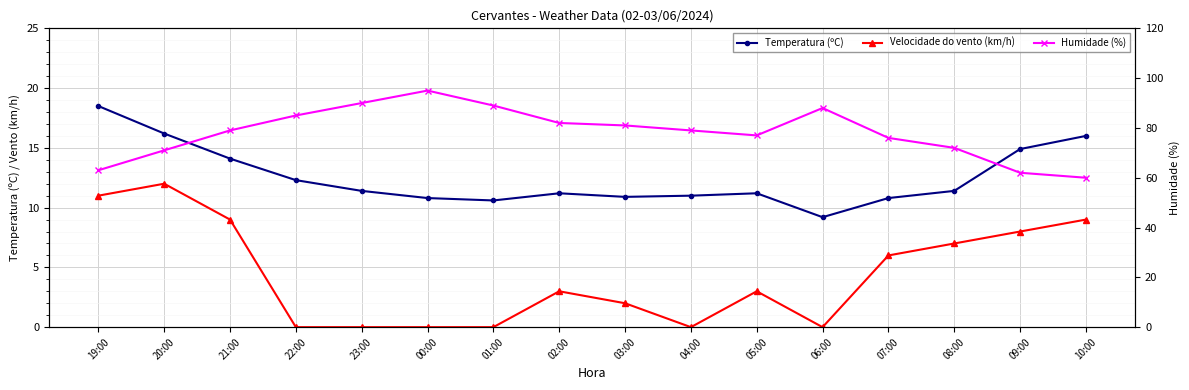

What position from the left is 19:00?

1